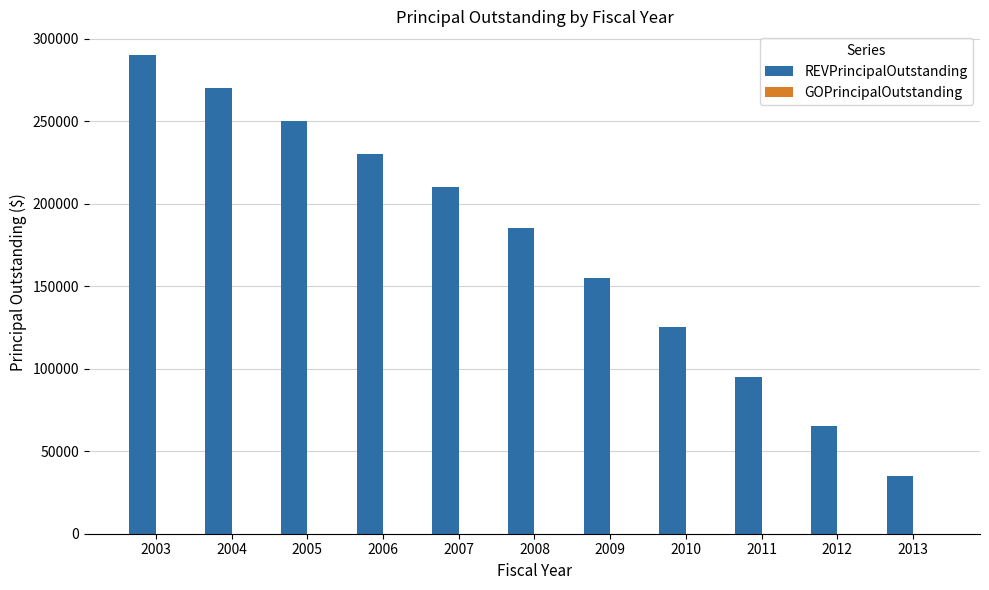

Are the bars grouped side by side (vs. stacked)?

No